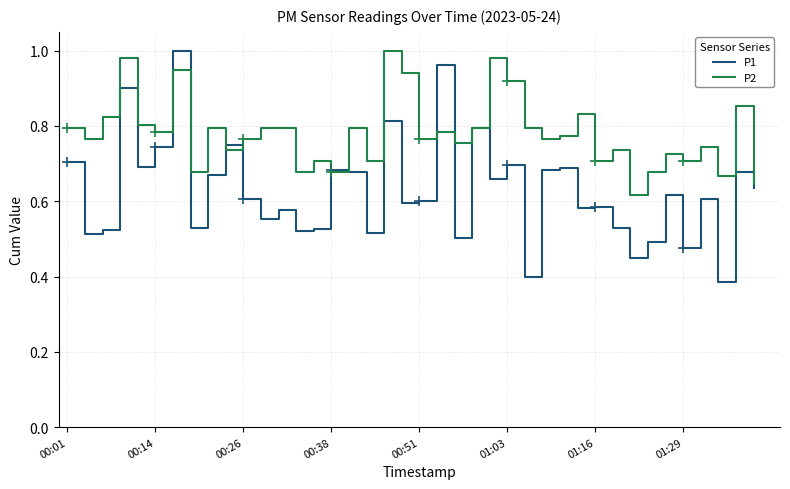

Which series has the largest range (max minus min)?

P1